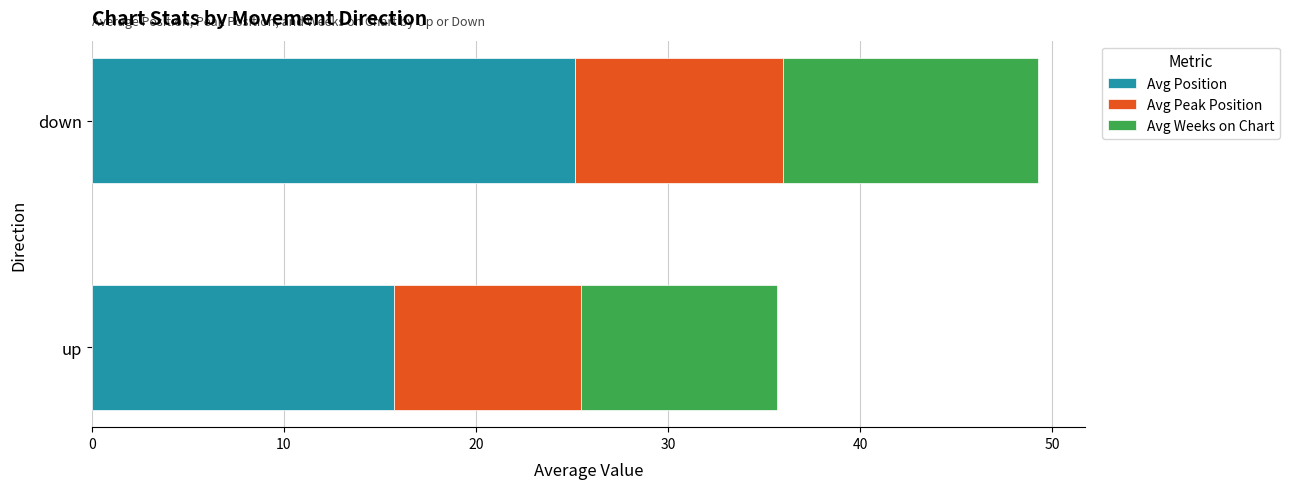

The Avg Position series shows 15.8 at up. True or false?

True